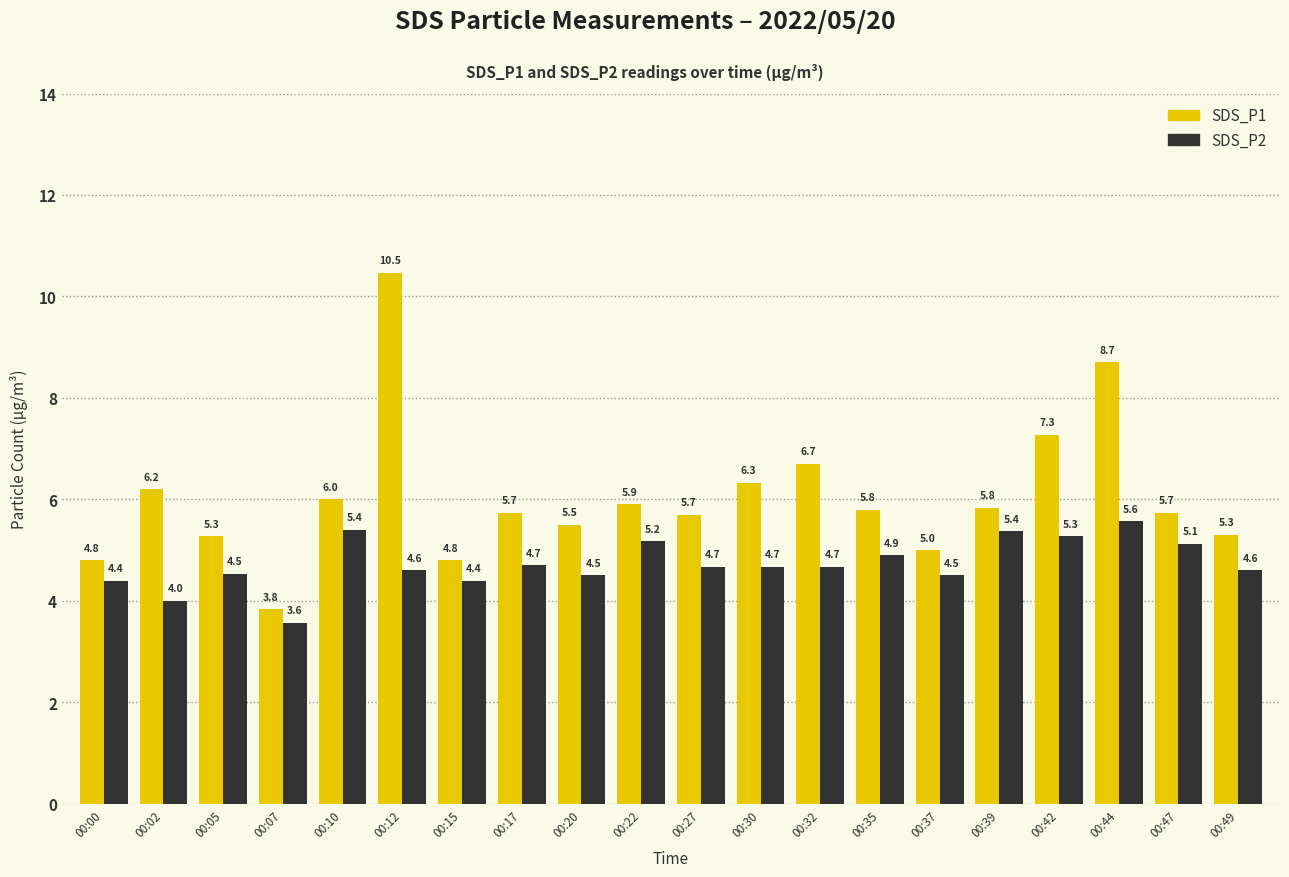

How many categories are shown in the chart?

20